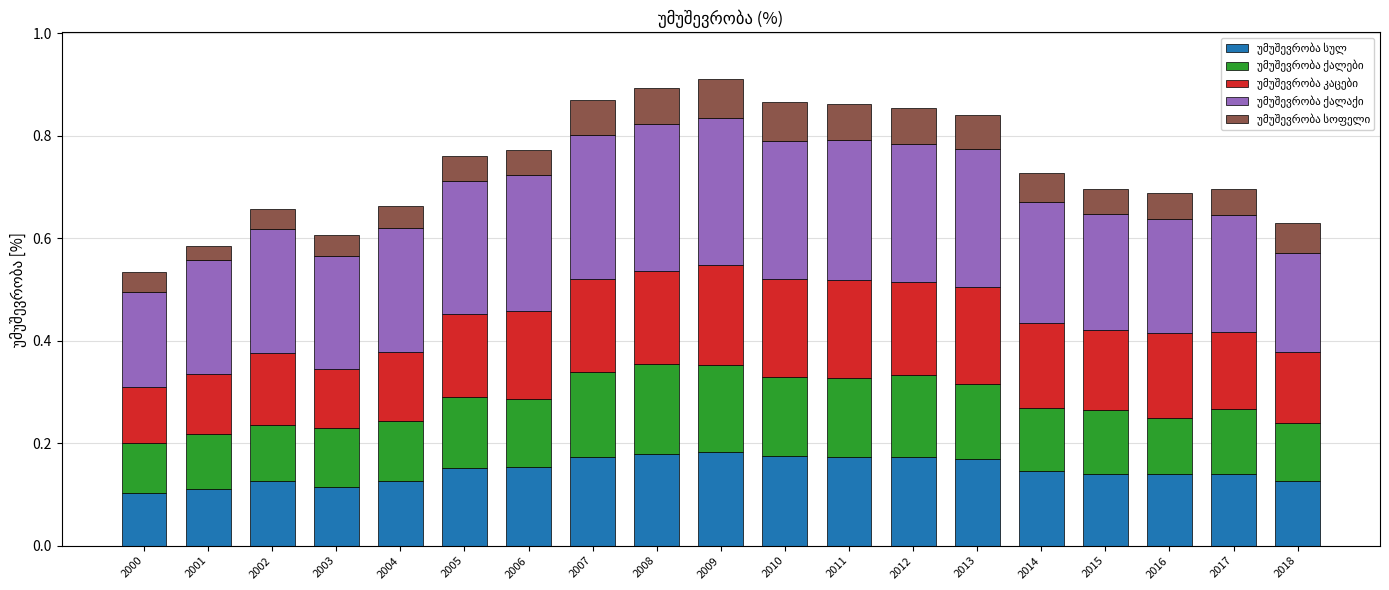

What is the total value across all series at 2006?

0.8